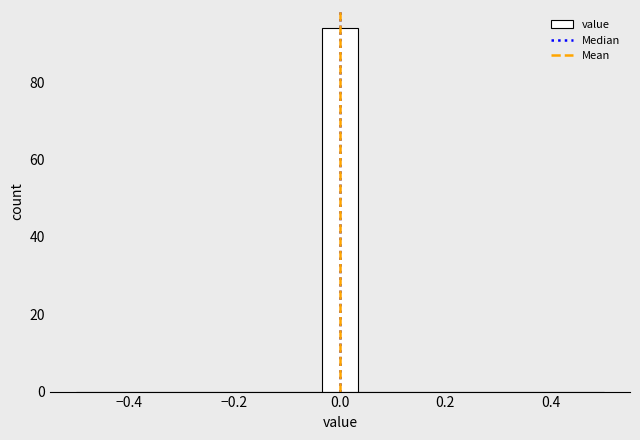

Read against the x-axis, roughly where is the centre of the tallest bar?

0.00